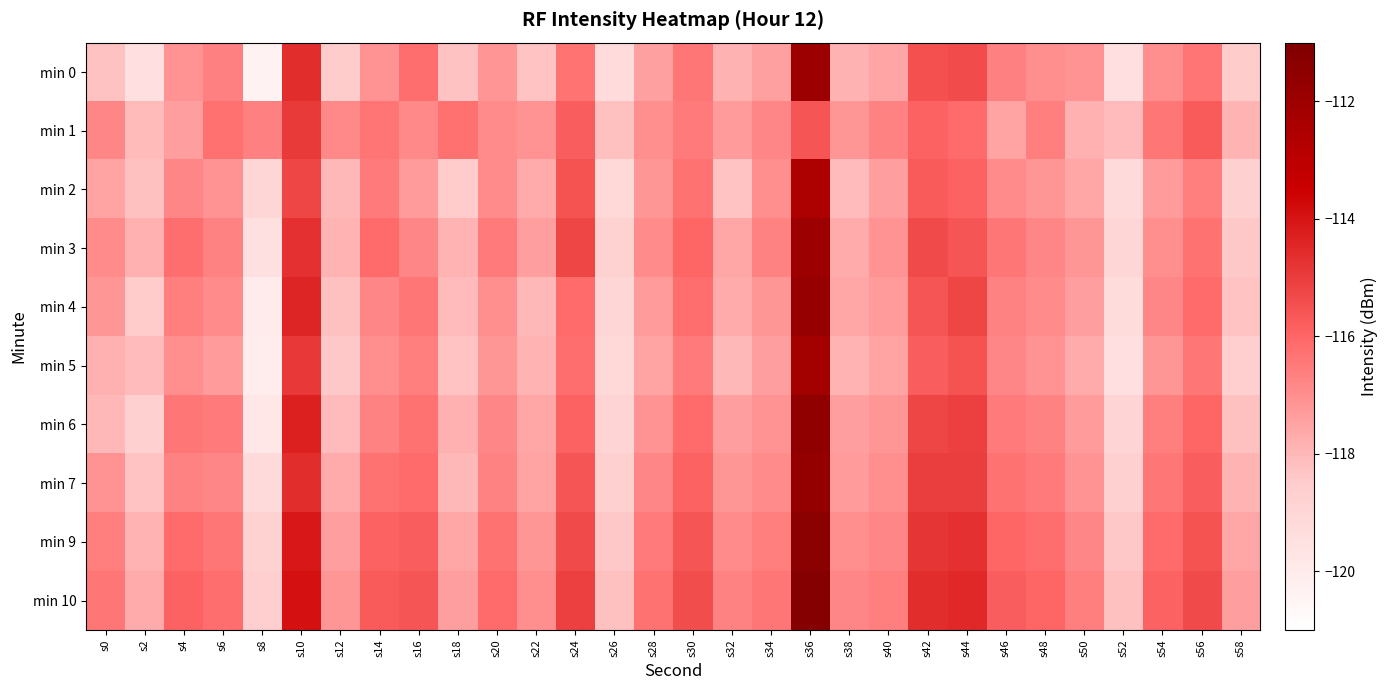

How many series are shown in this chart?

10